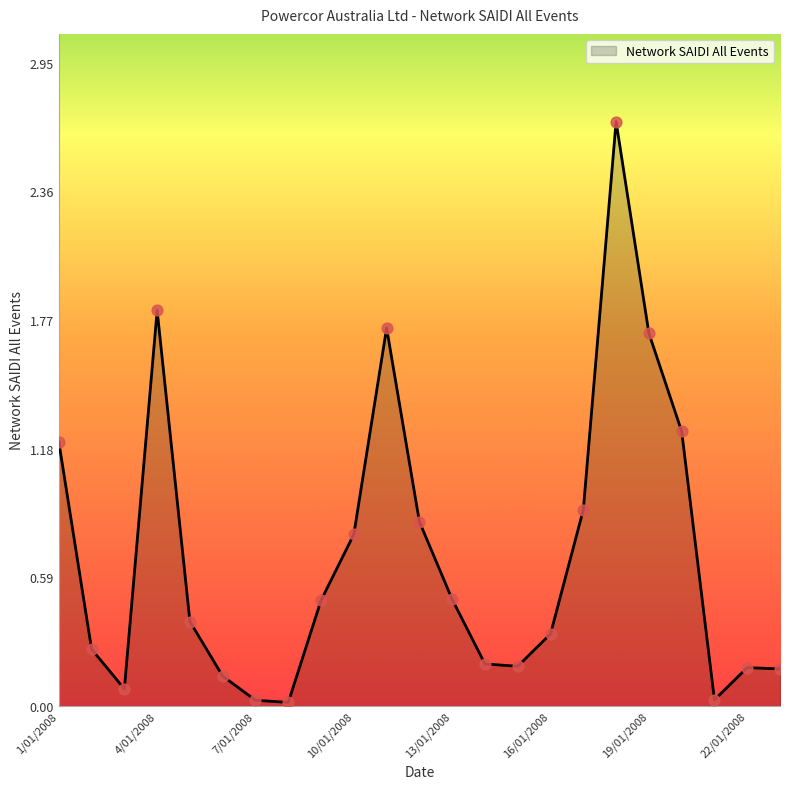

What is the greatest value displayed?

2.7